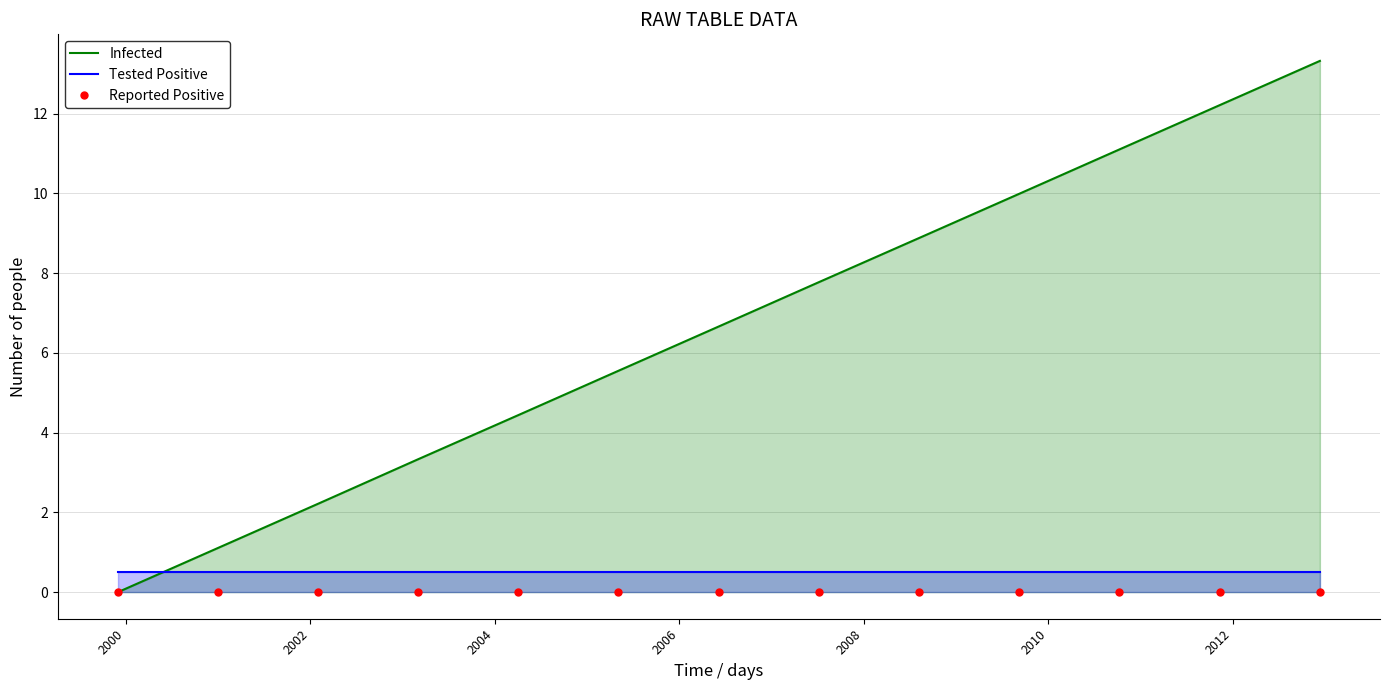

What is the lowest value of the Tested Positive series?

0.5